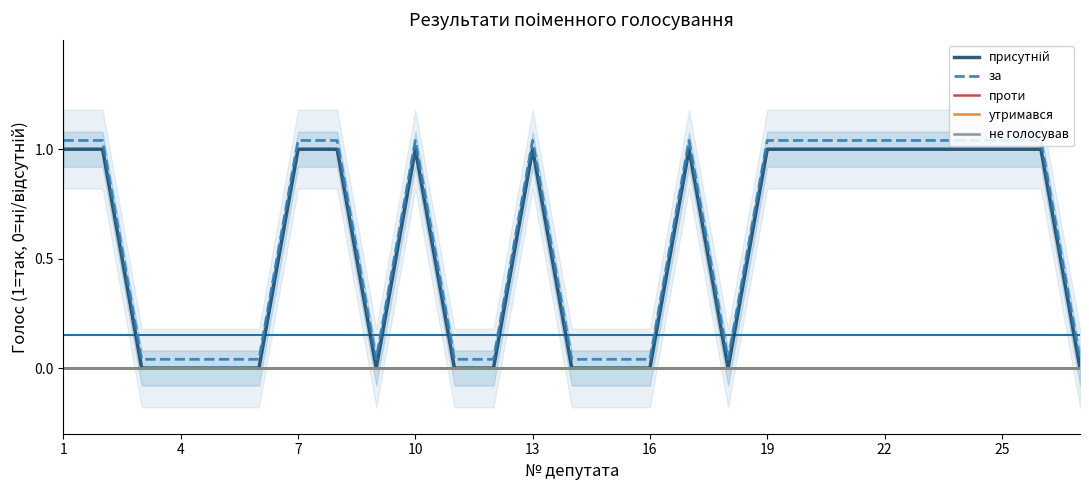

Reading left to right, transcribe all the data shown in this chart.

присутній: 1.0	1.0	0.0	0.0	0.0	0.0	1.0	1.0	0.0	1.0	0.0	0.0	1.0	0.0	0.0	0.0	1.0	0.0	1.0	1.0	1.0	1.0	1.0	1.0	1.0	1.0	0.0
за: 1.0	1.0	0.0	0.0	0.0	0.0	1.0	1.0	0.0	1.0	0.0	0.0	1.0	0.0	0.0	0.0	1.0	0.0	1.0	1.0	1.0	1.0	1.0	1.0	1.0	1.0	0.0
проти: 0.0	0.0	0.0	0.0	0.0	0.0	0.0	0.0	0.0	0.0	0.0	0.0	0.0	0.0	0.0	0.0	0.0	0.0	0.0	0.0	0.0	0.0	0.0	0.0	0.0	0.0	0.0
утримався: 0.0	0.0	0.0	0.0	0.0	0.0	0.0	0.0	0.0	0.0	0.0	0.0	0.0	0.0	0.0	0.0	0.0	0.0	0.0	0.0	0.0	0.0	0.0	0.0	0.0	0.0	0.0
не голосував: 0.0	0.0	0.0	0.0	0.0	0.0	0.0	0.0	0.0	0.0	0.0	0.0	0.0	0.0	0.0	0.0	0.0	0.0	0.0	0.0	0.0	0.0	0.0	0.0	0.0	0.0	0.0